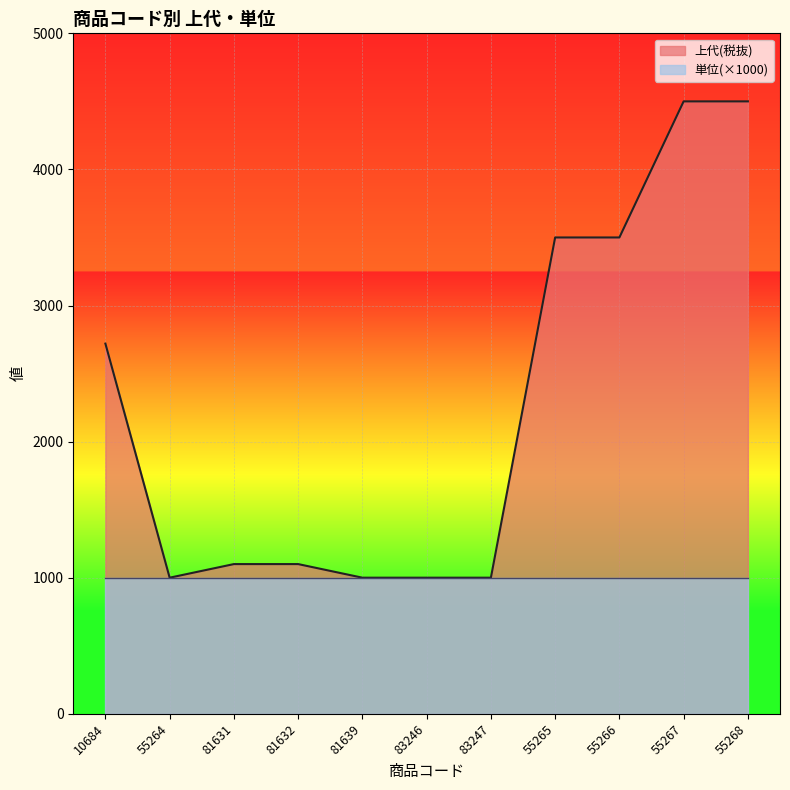

At which label does the data first exceed 1100?

10684